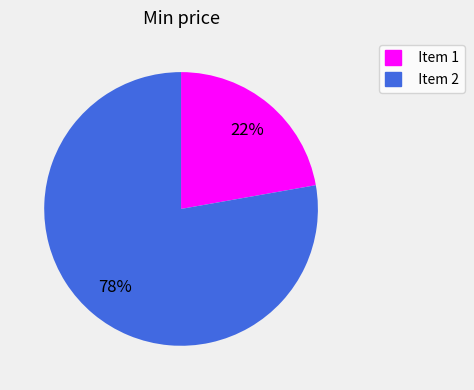

Between Item 2 and Item 1, which is larger?

Item 2